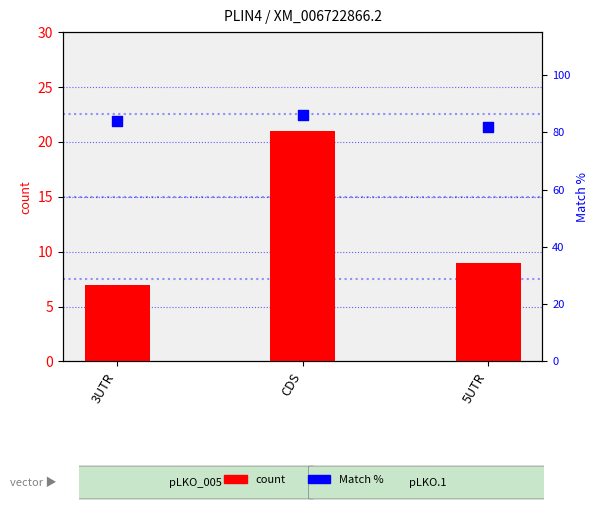

Is the value of count at CDS greater than the value of Match % at 3UTR?

No